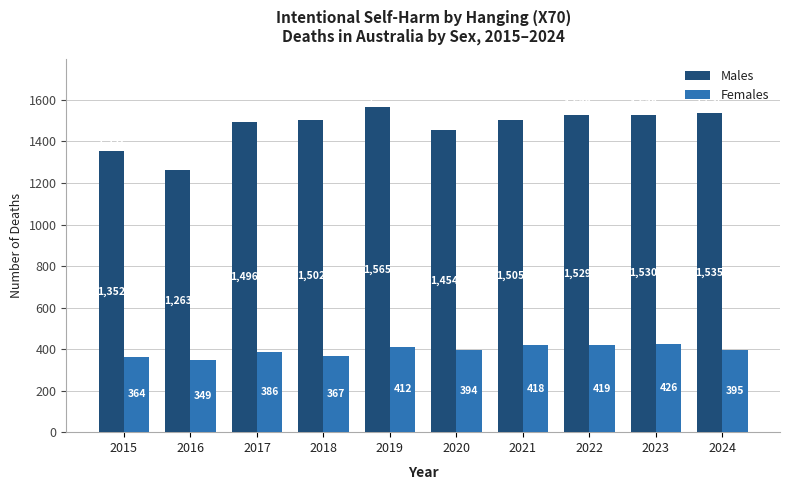

Which series has the largest total across all categories?

Males